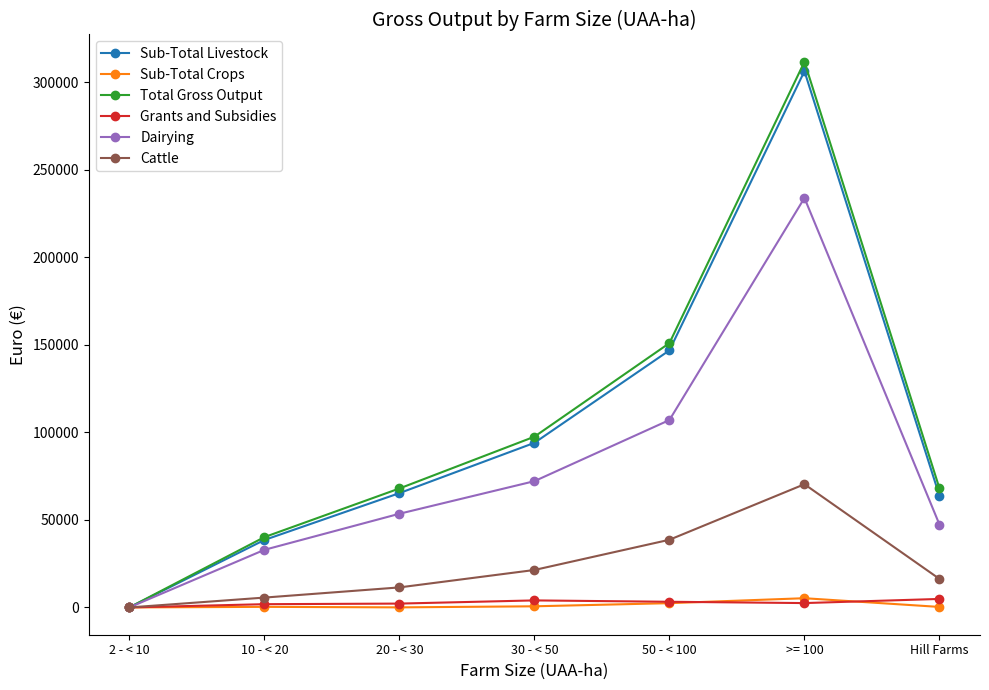

Is this an area chart (filled region under the line)?

No